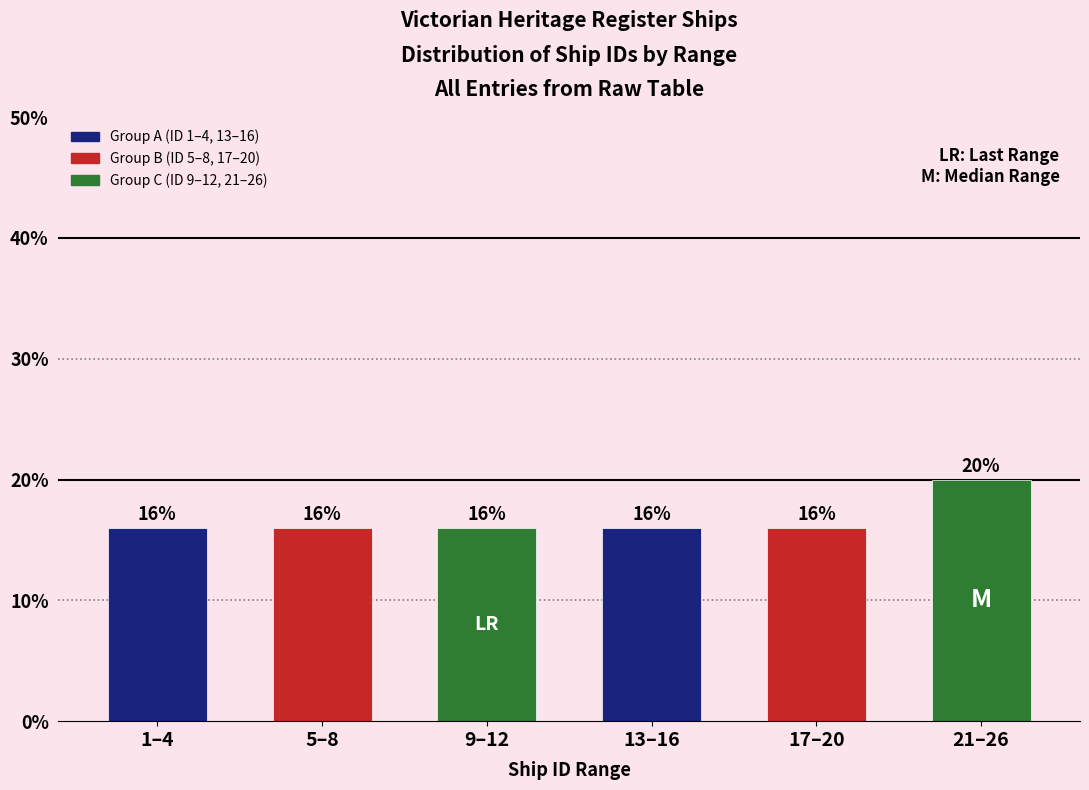

Reading left to right, list all the values displayed in this chart.

1–4=16	5–8=16	9–12=16	13–16=16	17–20=16	21–26=20